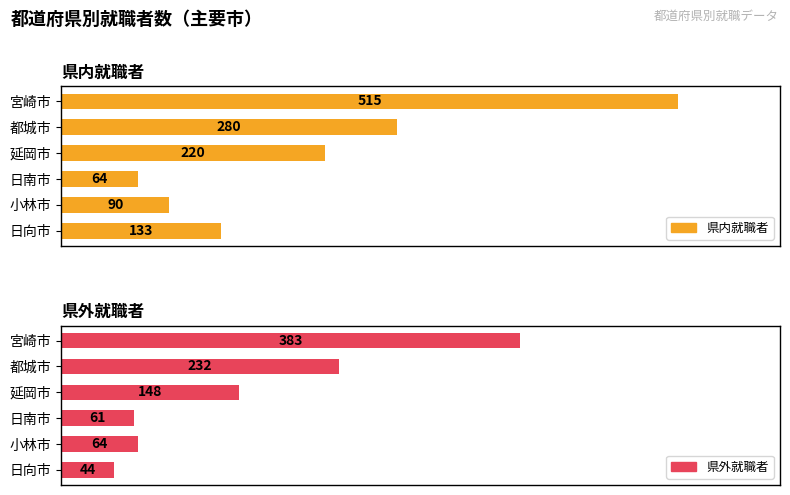

Are the bars grouped side by side (vs. stacked)?

Yes